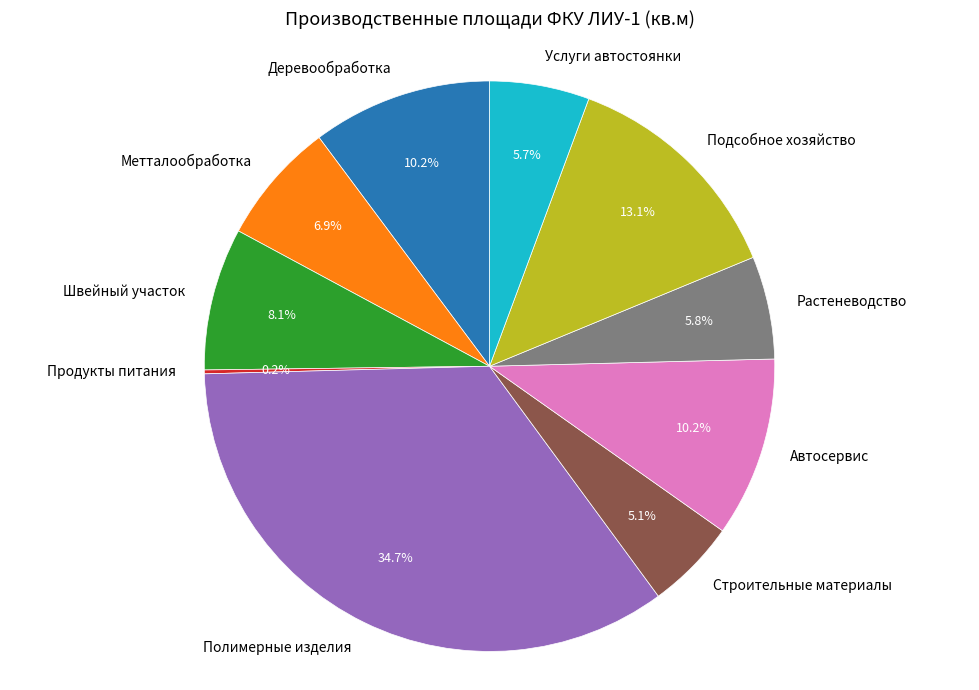

Does any single category account for the majority?

No